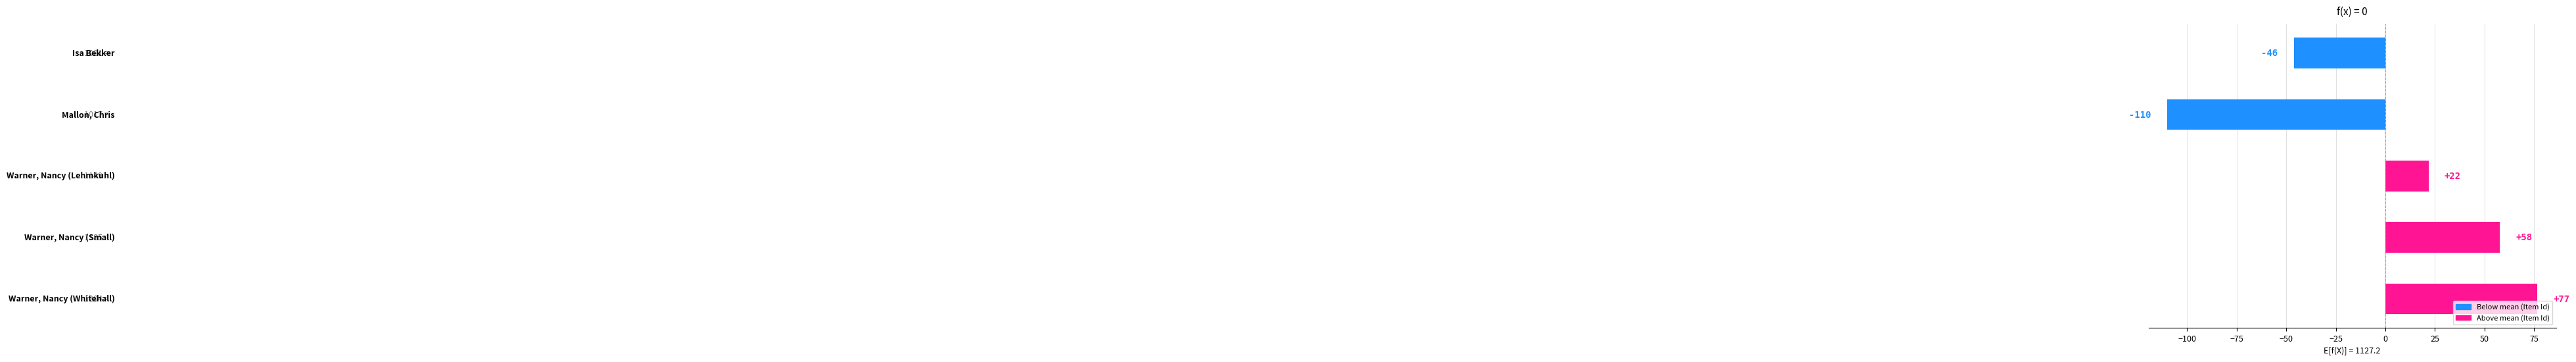

What is the value of the 1st bar from the top?

-46.2